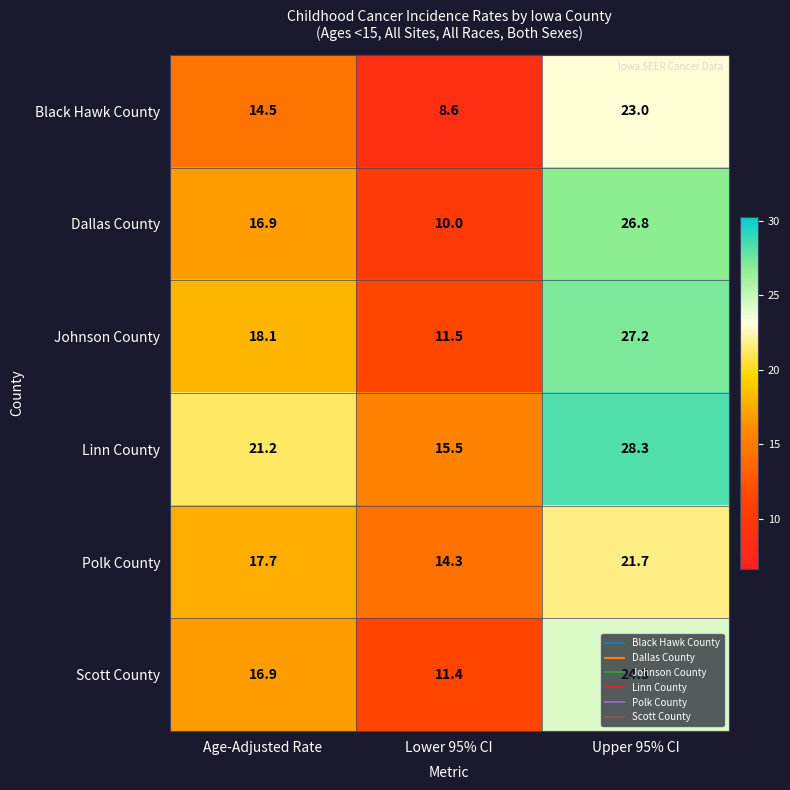

What is the difference between the highest and lowest values at Upper 95% CI?

6.6